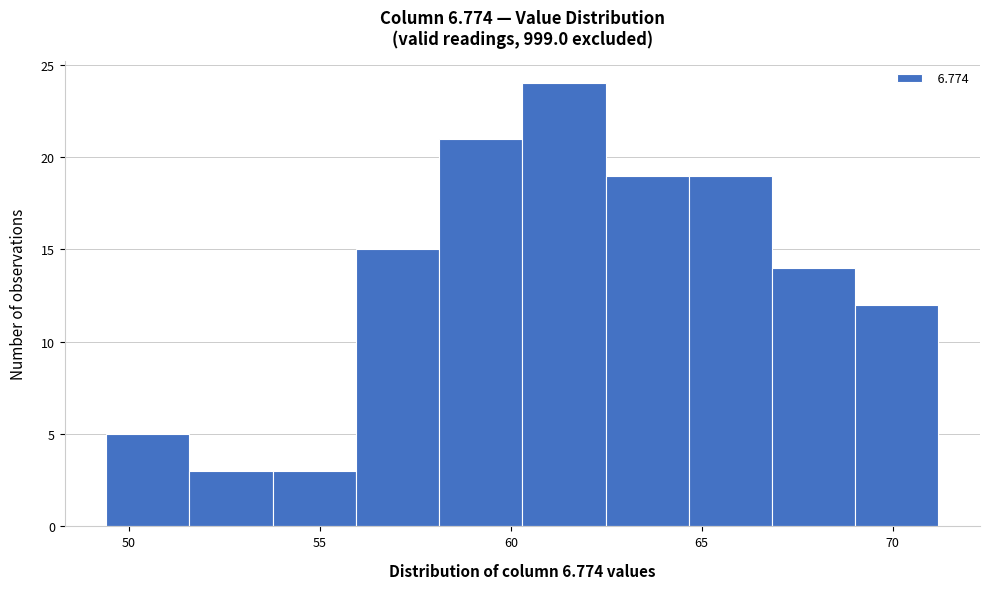

How tall is the bar that spans 69.0 to 71.0 on the x-axis? Neither the bar edges nor the heights are printed on the chart, so give them approximately, as read against the axes.

12